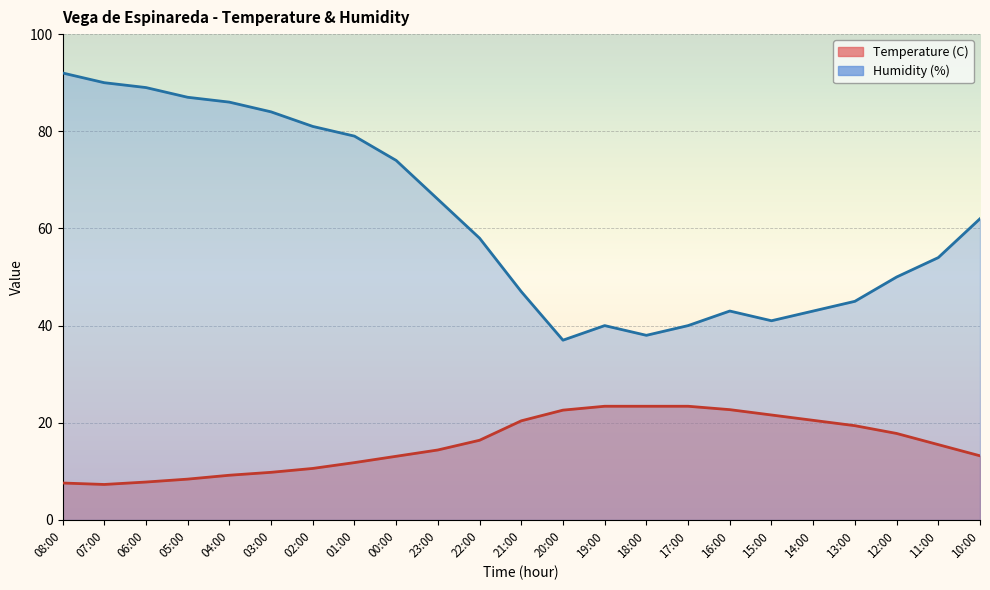

What is the label of the 6th point from the right?

15:00